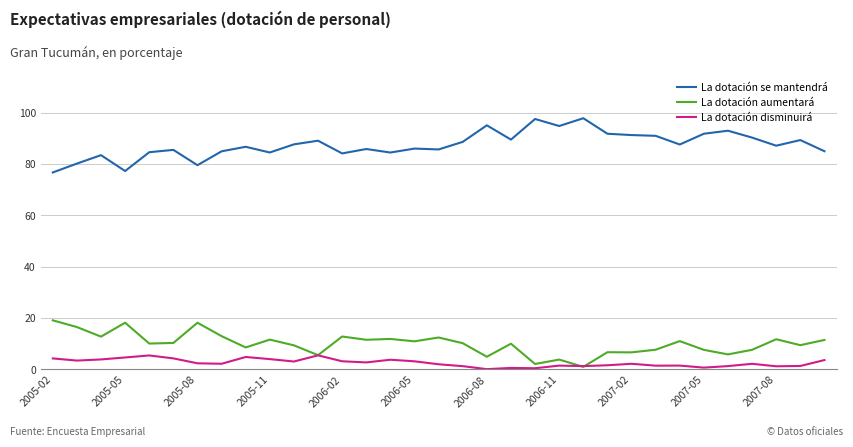

What is the greatest value displayed?

97.8